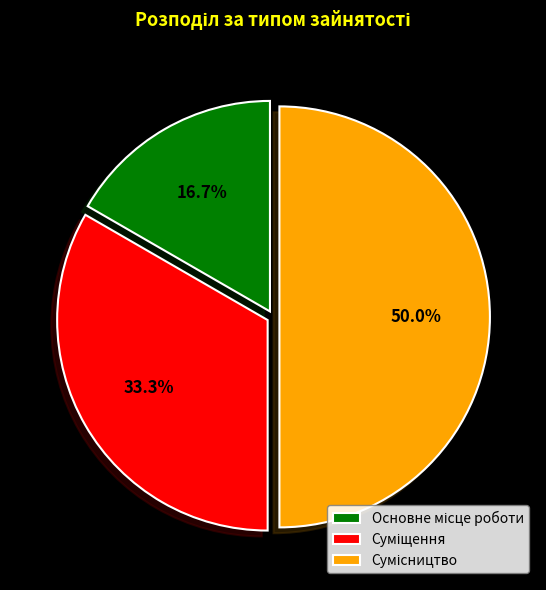

Which category has the biggest portion of the pie?

Сумісництво